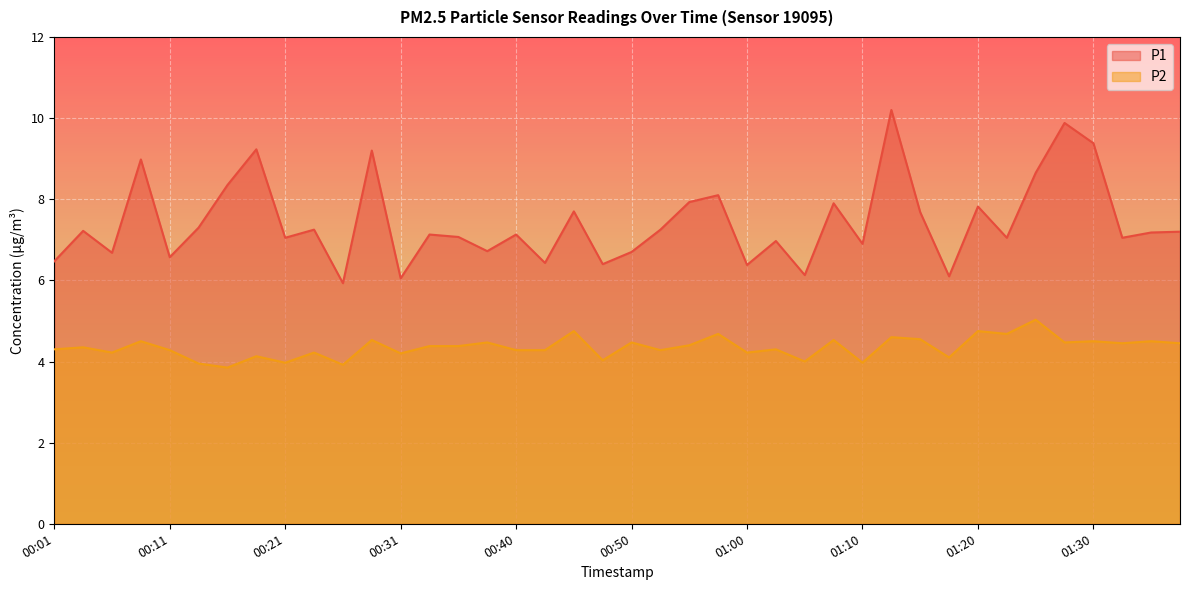

What is the difference between the second highest and minimum values in the P2 series?

0.9